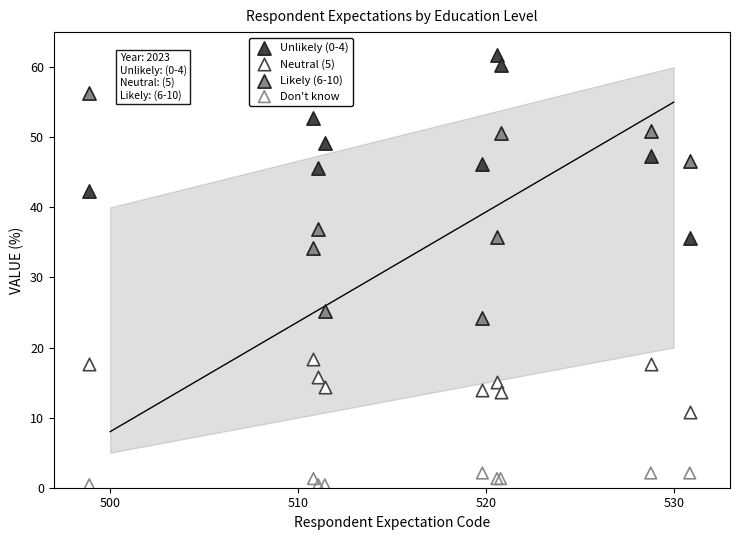

Across all series, what Y value is closest to 31?

34.1